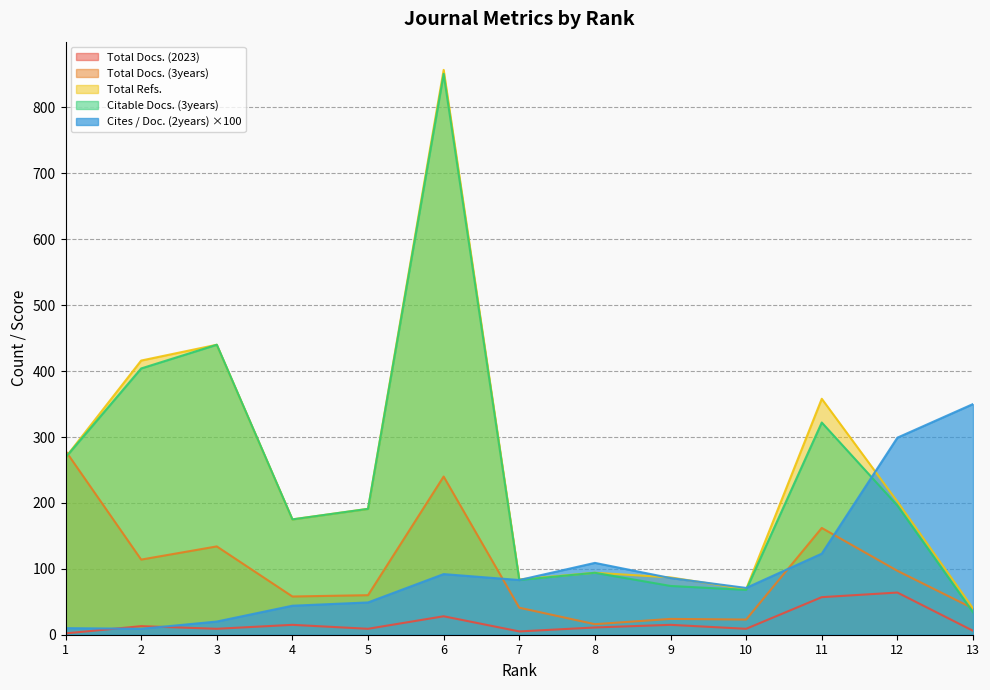

What is the lowest value of the Total Docs. (3years) series?

16.0